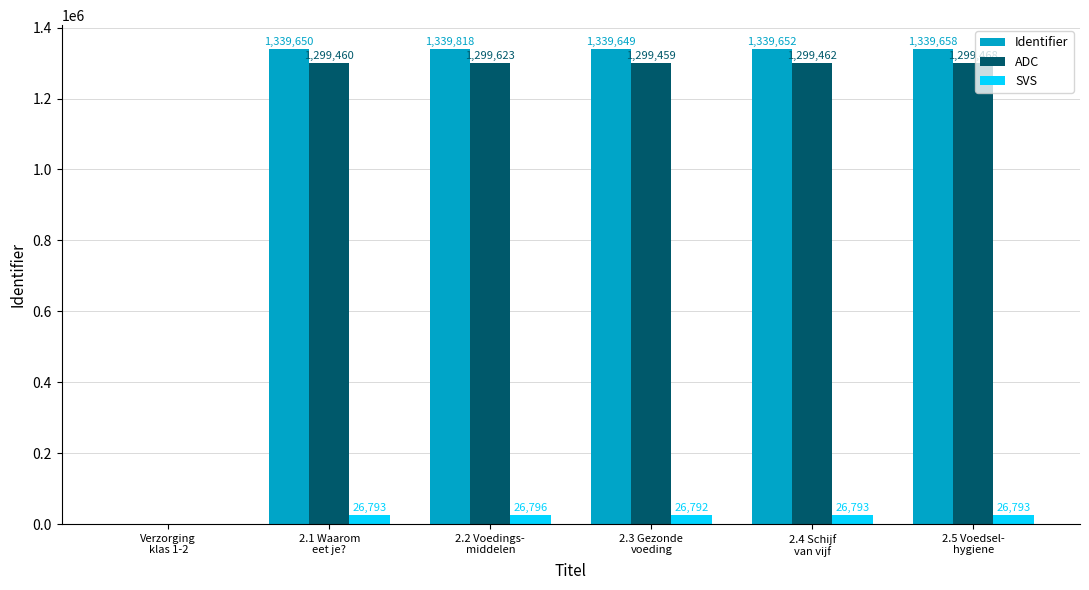

How many distinct data groups are displayed?

3